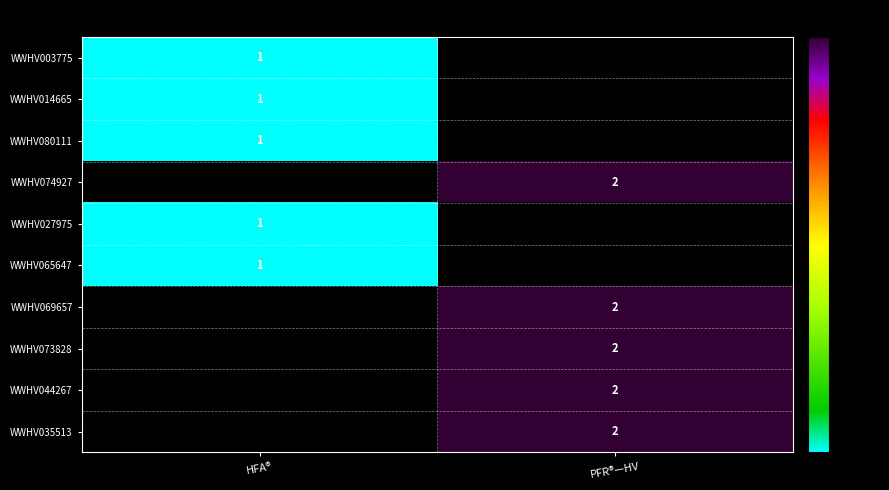

The value of WWHV073828 at PFR®—HV is 2. True or false?

True